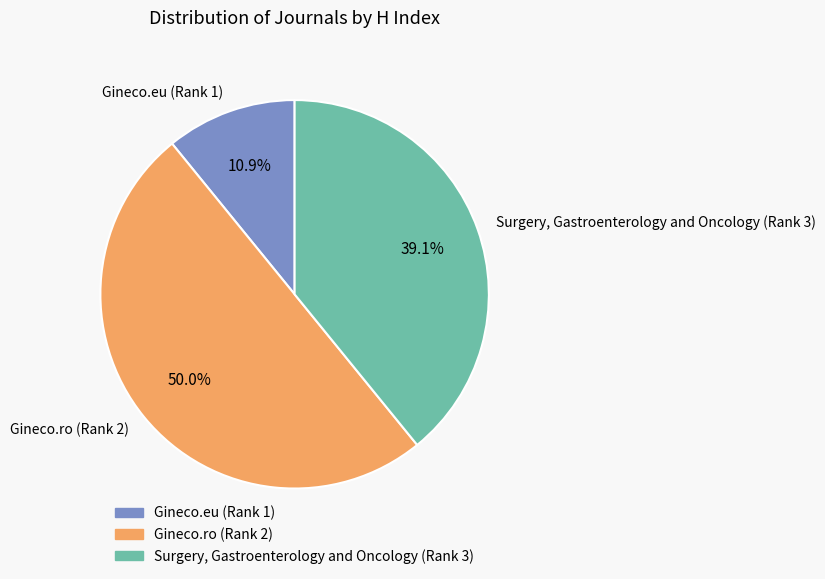

What percentage is the Gineco.ro (Rank 2) slice, to the nearest percent?

50%